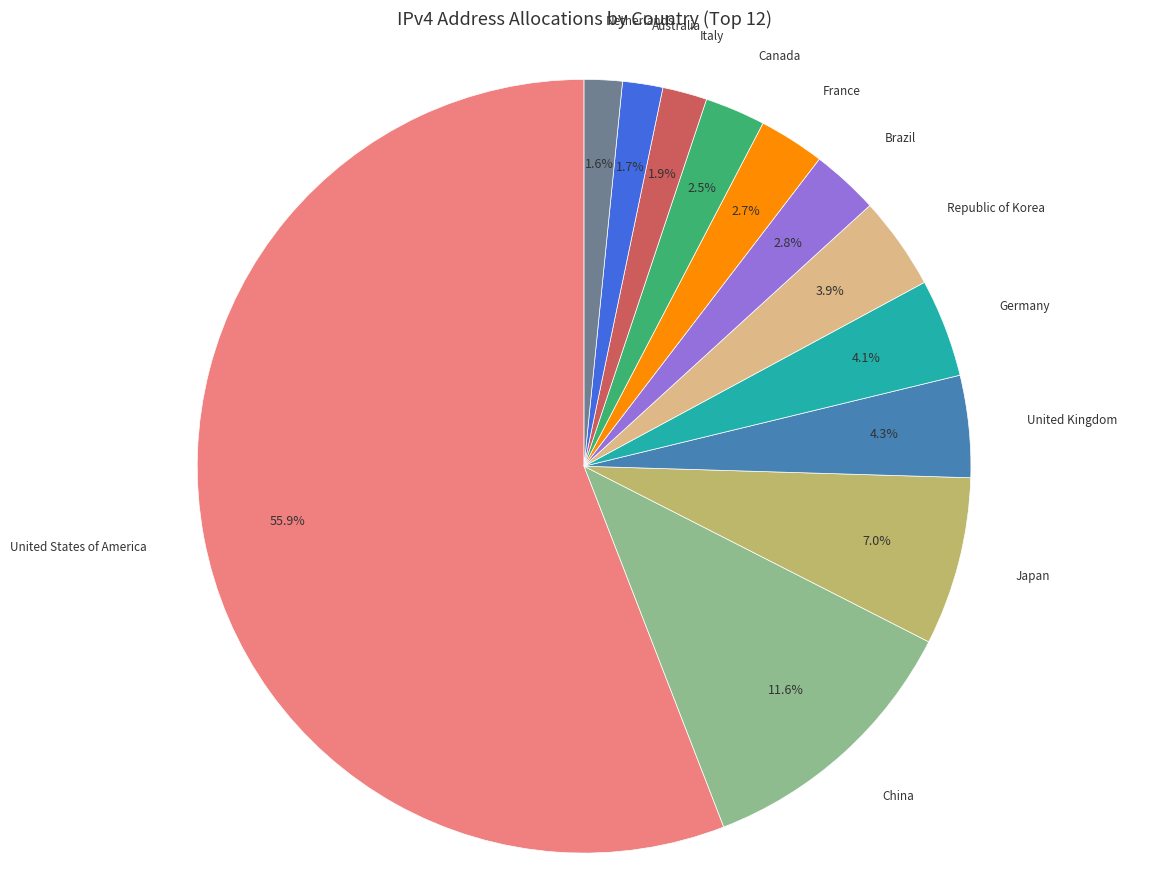

Which has a higher value, Japan or Italy?

Japan